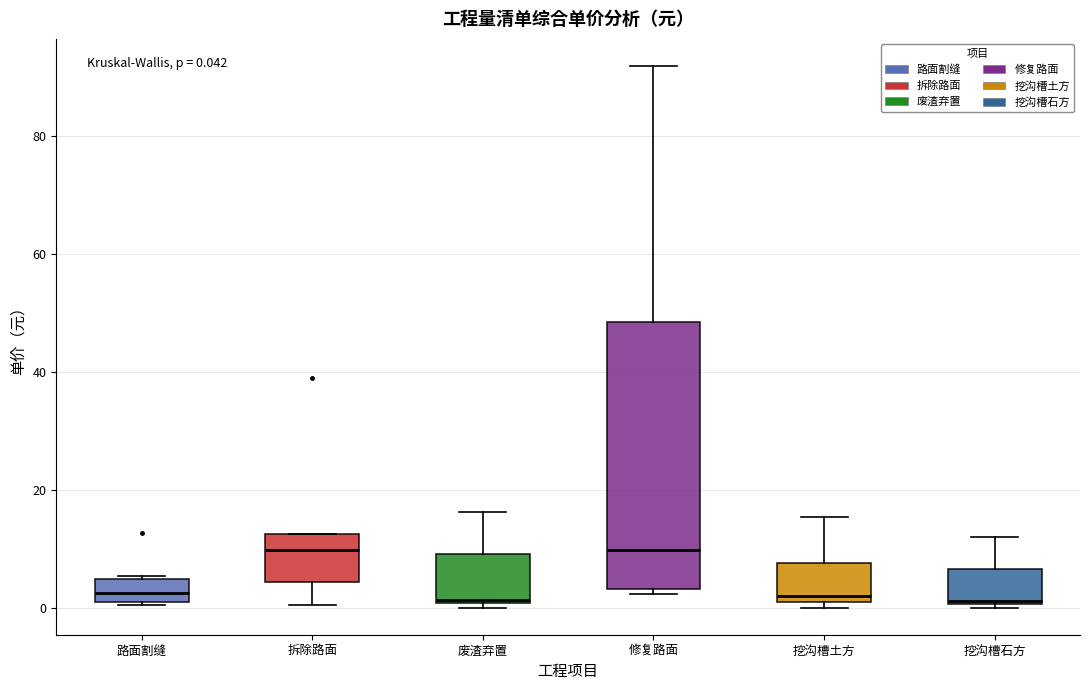

Which box is the tallest, from its lower edge to its upper edge?

修复路面